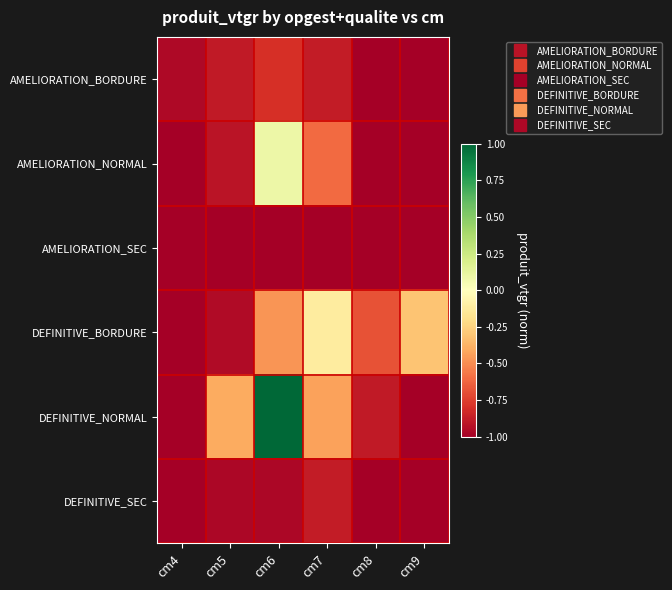

Between cm5 and cm4, which is larger?

cm5